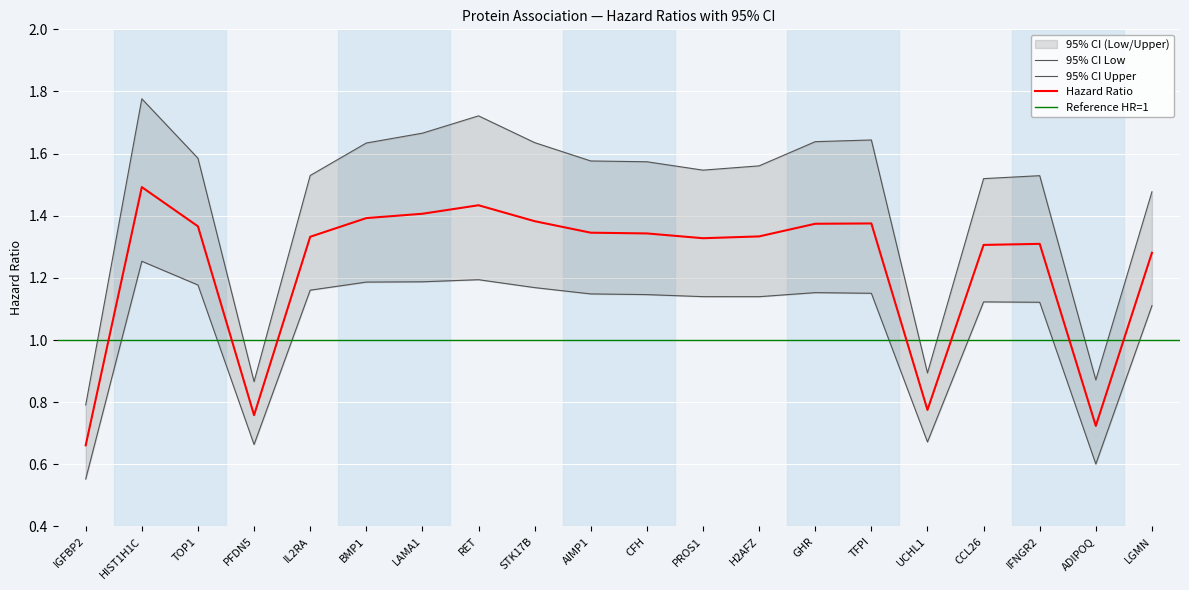

Is the value of 95% CI Low at PFDN5 greater than the value of 95% CI Upper at TFPI?

No